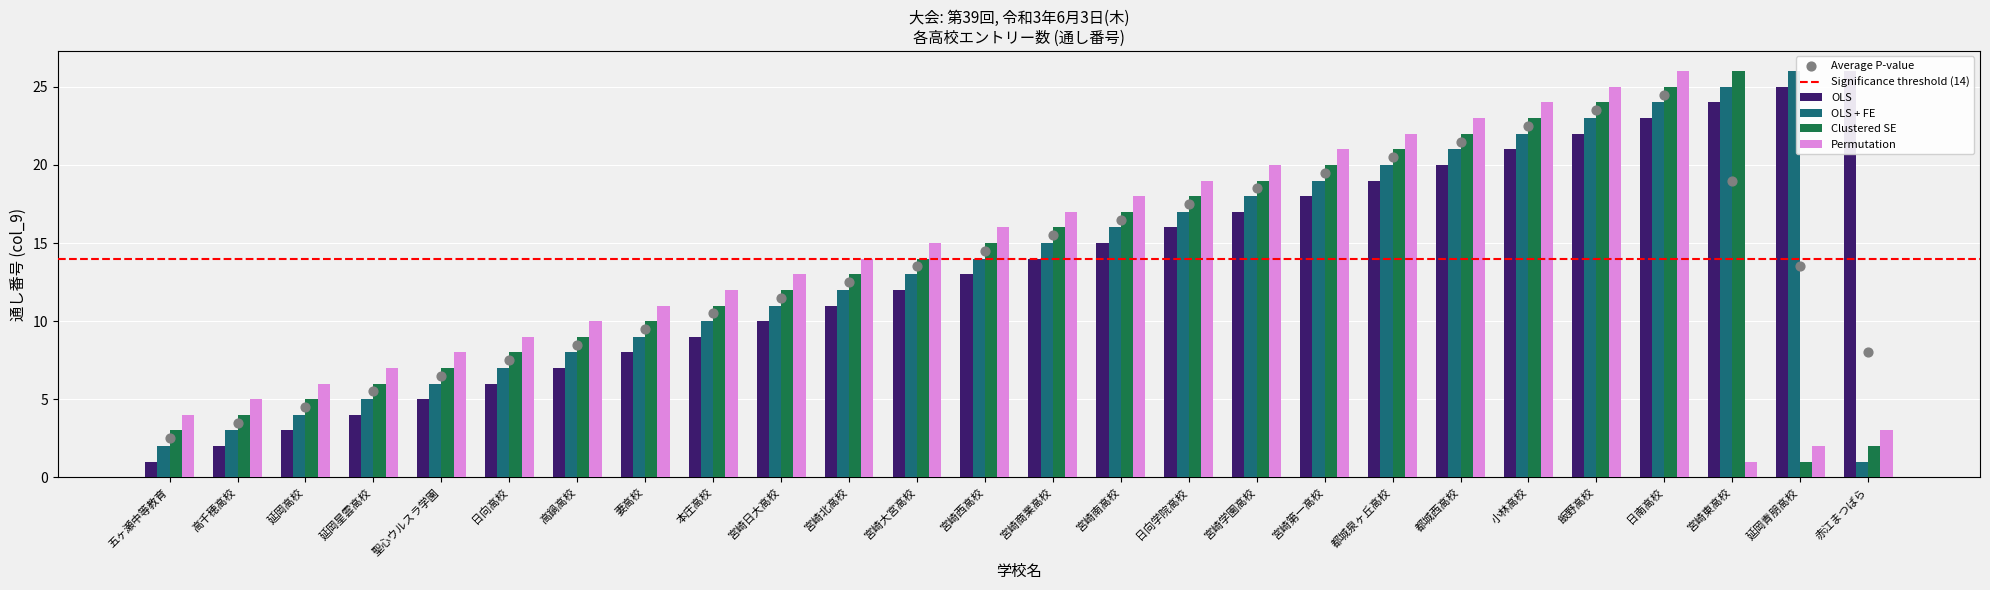

Which series reaches the minimum Y coordinate?

OLS